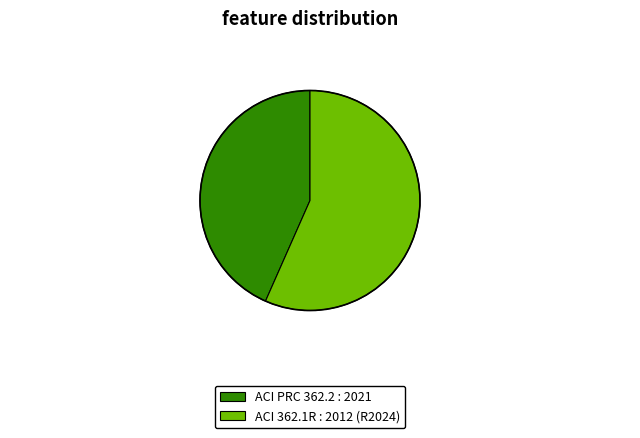

Which slice represents more than half of the pie?

ACI 362.1R : 2012 (R2024)